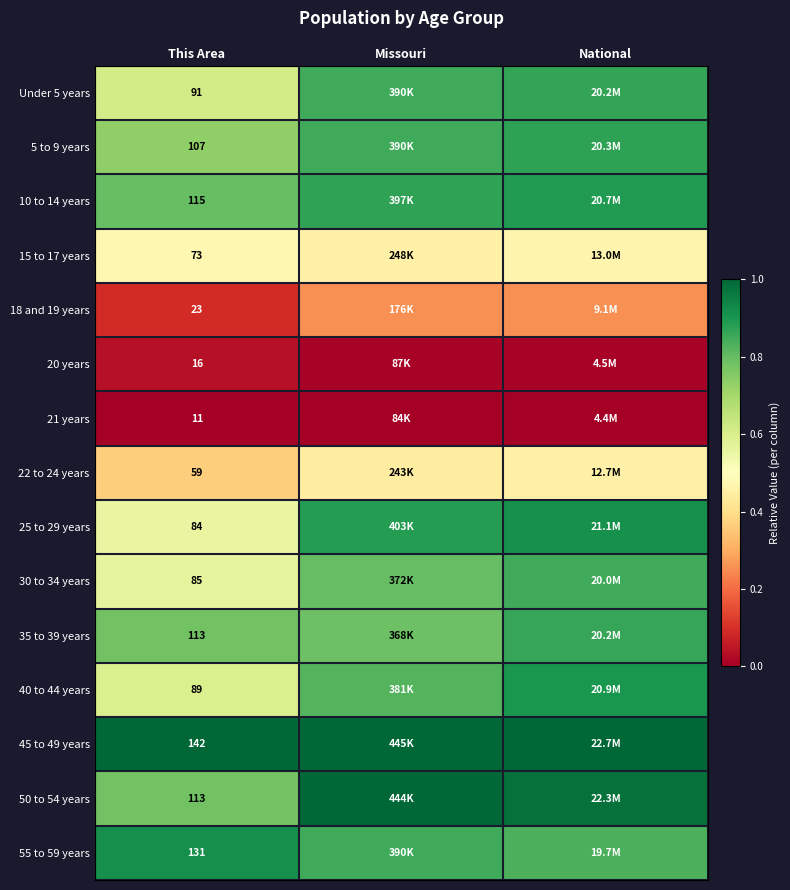

At how many categories does at least one series exceed 0?

3